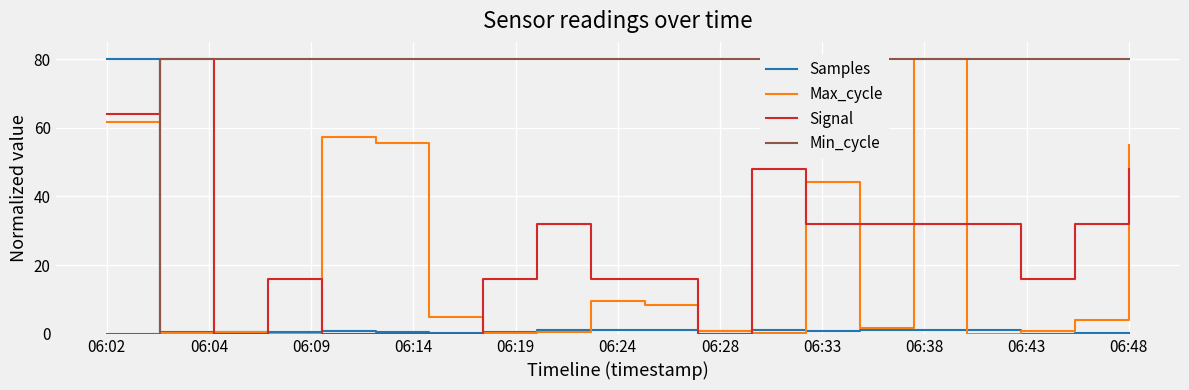

How many lines are shown in the chart?

4